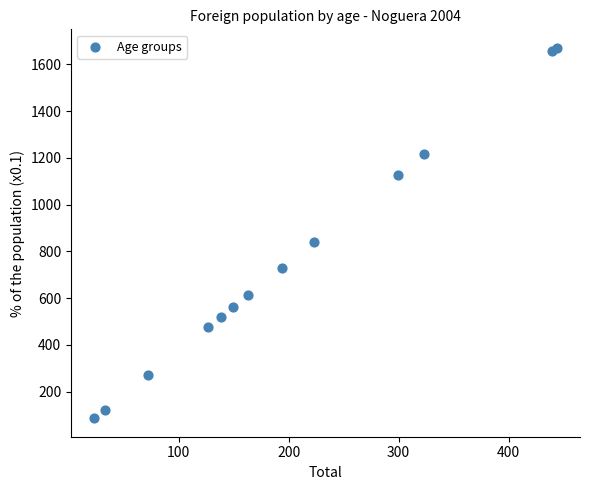

What Y value in the scatter plot is closest to 878?

839